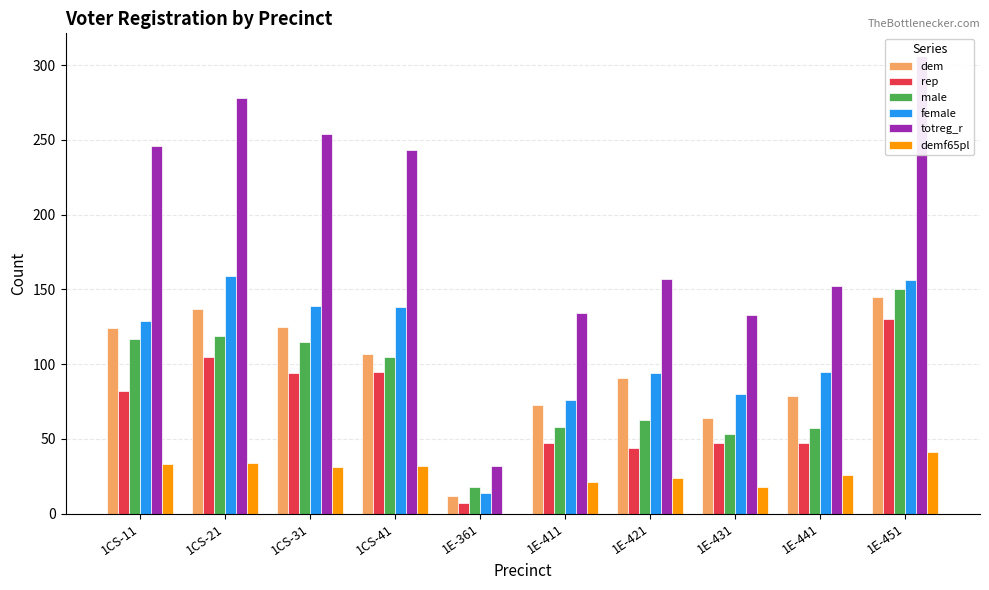

Reading left to right, what are all the values shown in this chart?

dem: 124	137	125	107	12	73	91	64	79	145
rep: 82	105	94	95	7	47	44	47	47	130
male: 117	119	115	105	18	58	63	53	57	150
female: 129	159	139	138	14	76	94	80	95	156
totreg_r: 246	278	254	243	32	134	157	133	152	306
demf65pl: 33	34	31	32	0	21	24	18	26	41